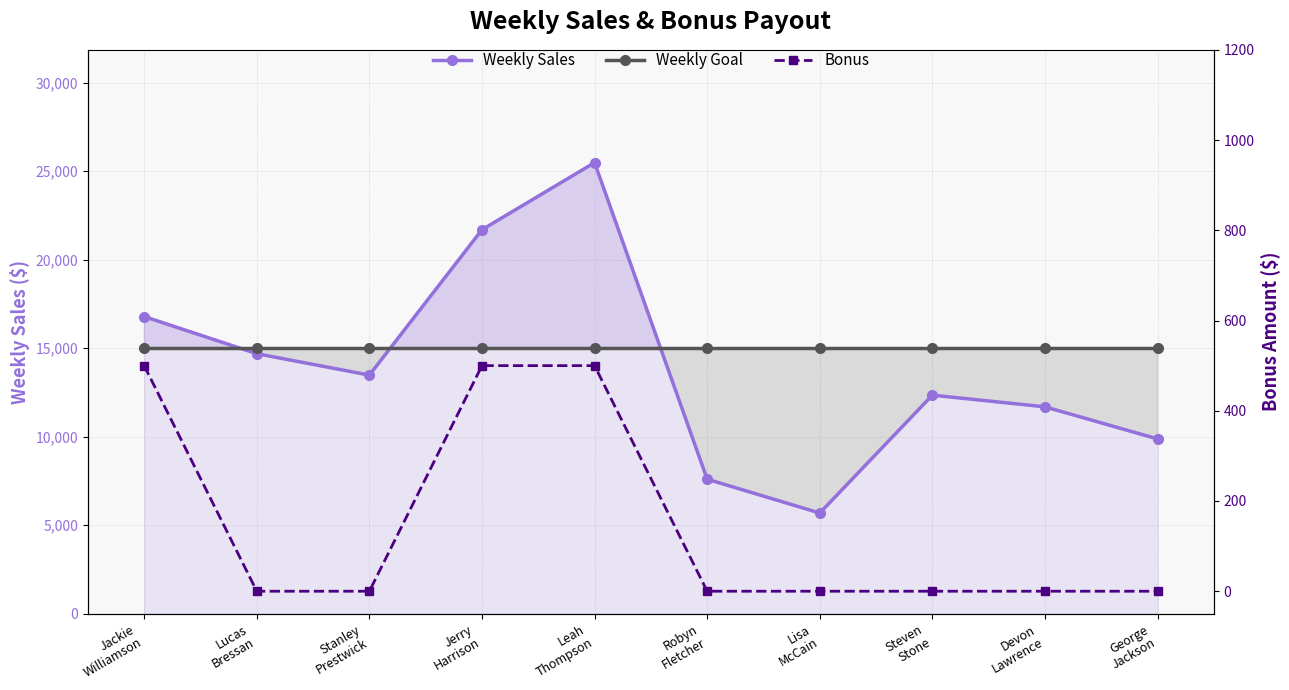

Which category has the lowest value across all series?

Lucas
Bressan